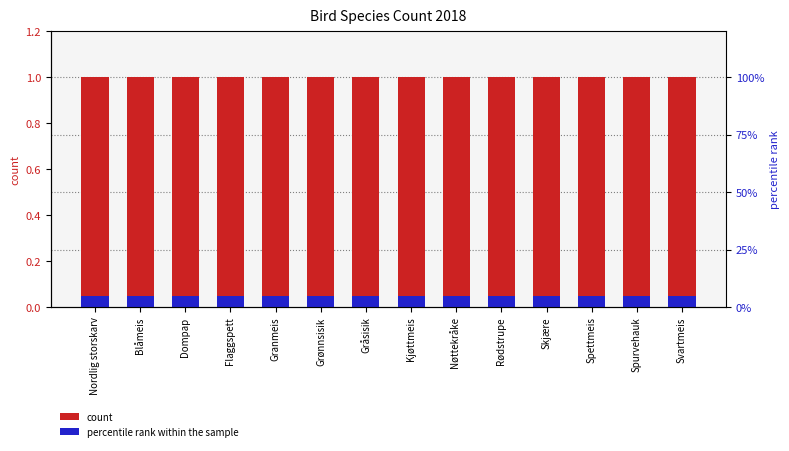

What is the label of the 13th bar from the left?

Spurvehauk